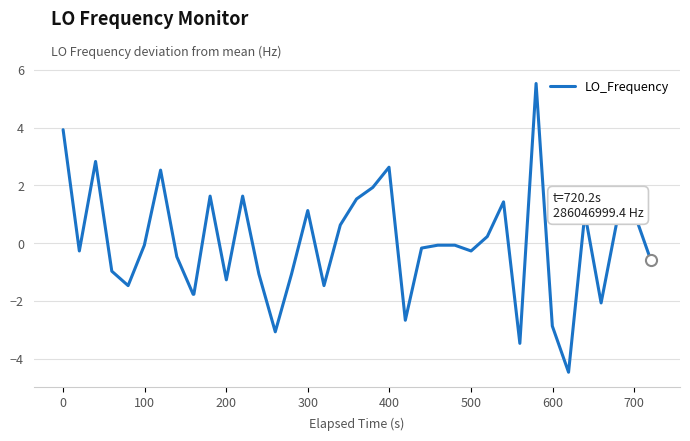

What is the greatest value displayed?

5.5